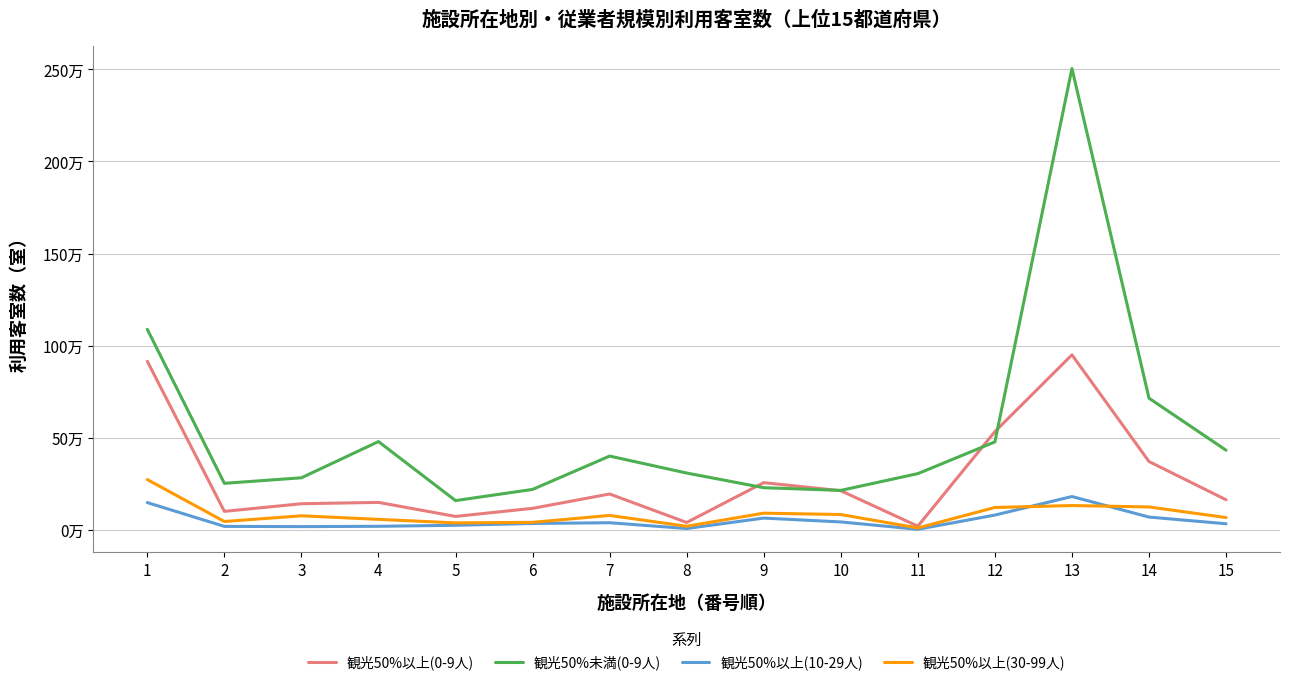

What are all the series names shown in the legend?

観光50%以上(0-9人), 観光50%未満(0-9人), 観光50%以上(10-29人), 観光50%以上(30-99人)